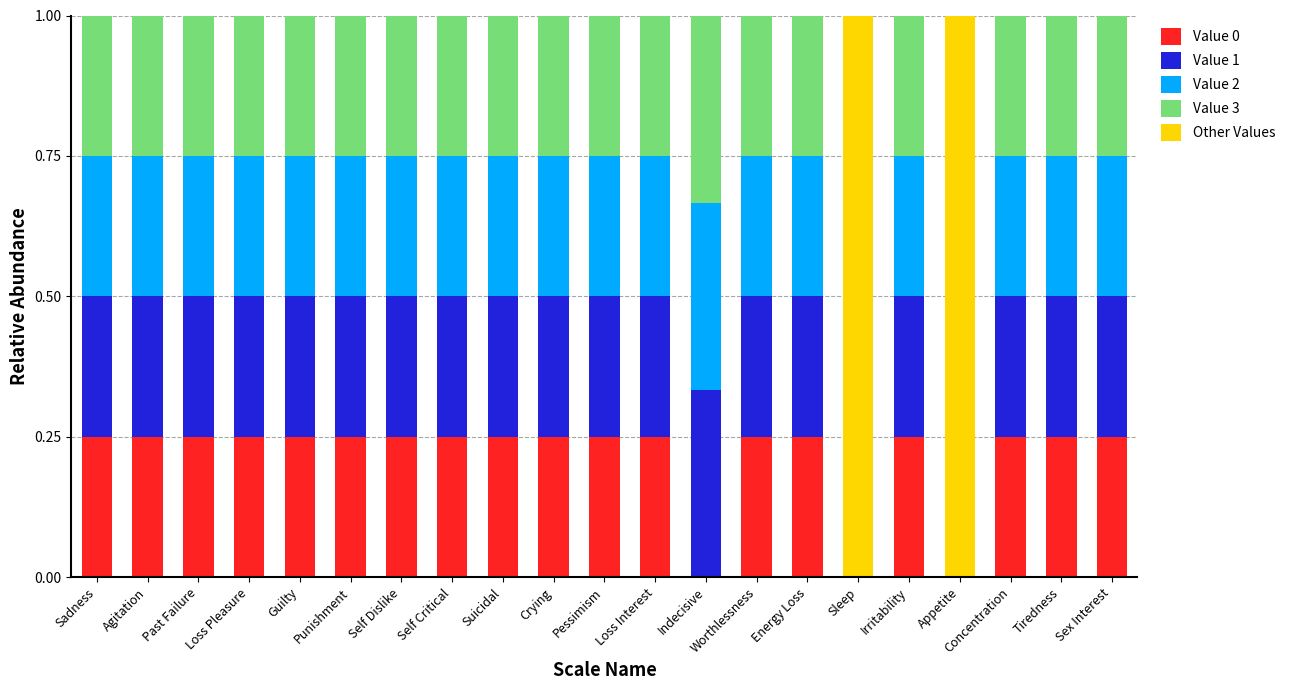

What is the total value across all series at Sleep?

1.0